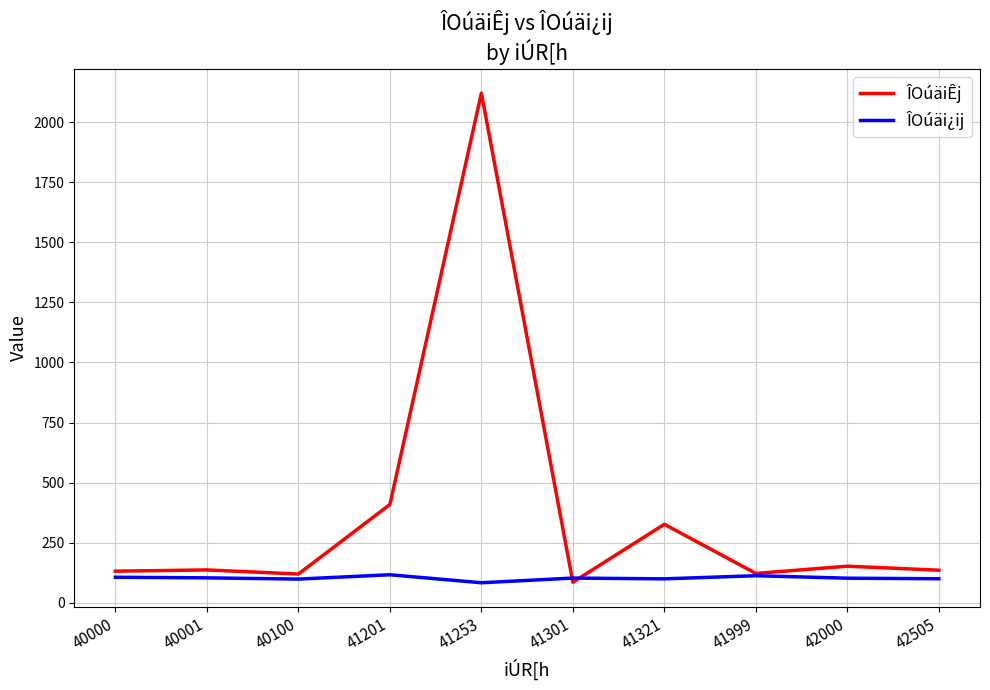

What is the lowest value of the ÎOúäi¿ij series?

82.6